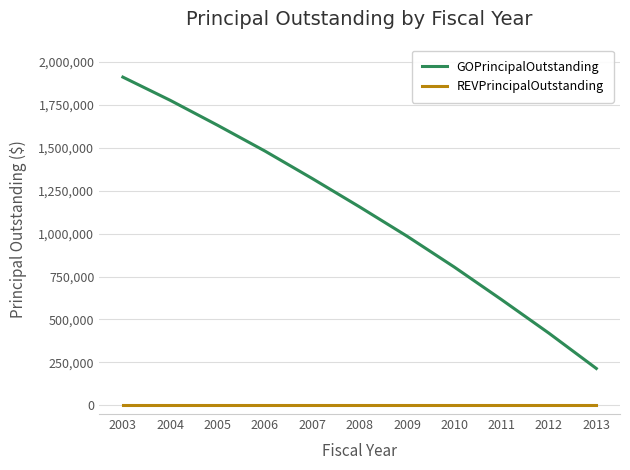

What is the difference between the maximum and second lowest values in the GOPrincipalOutstanding series?

1490000